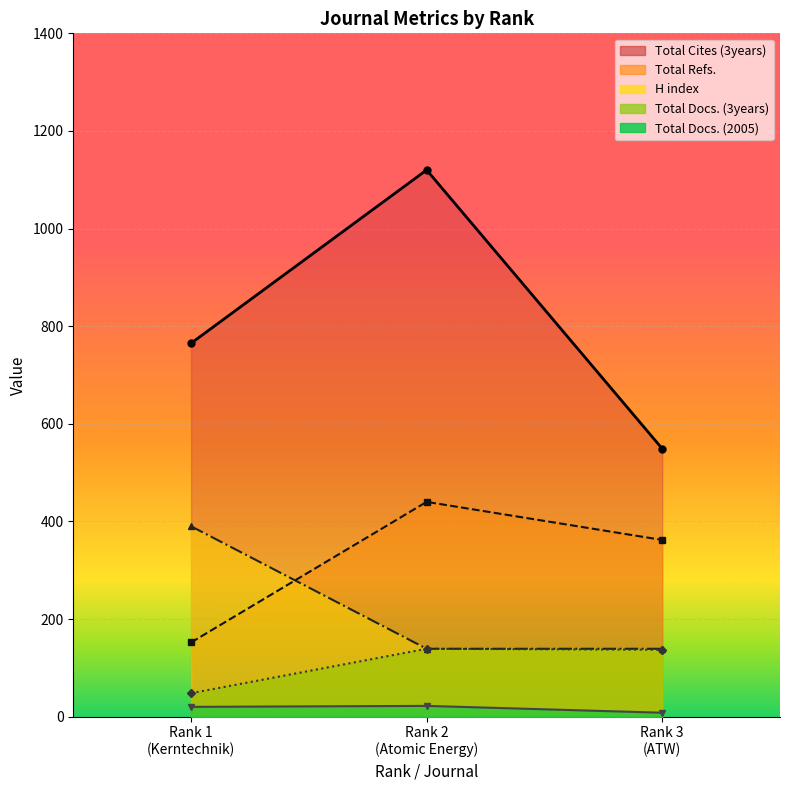

Which series has the widest spread of values?

Total Cites (3years)